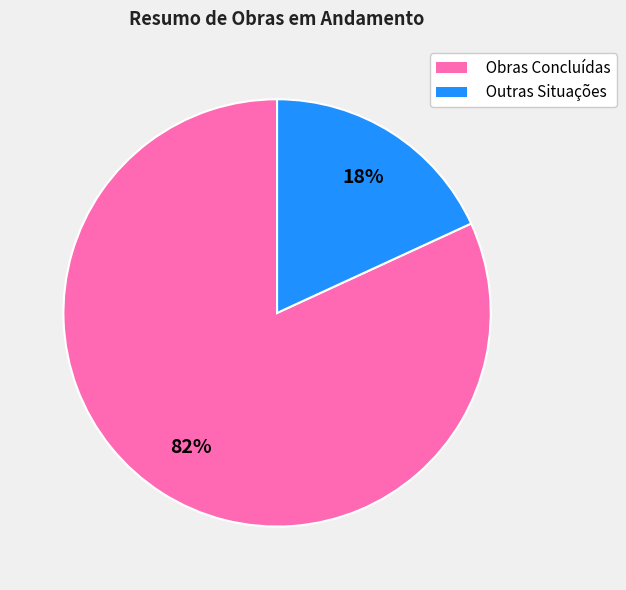

To the nearest percent, what is the difference between the largest and smallest slice percentages?

64%